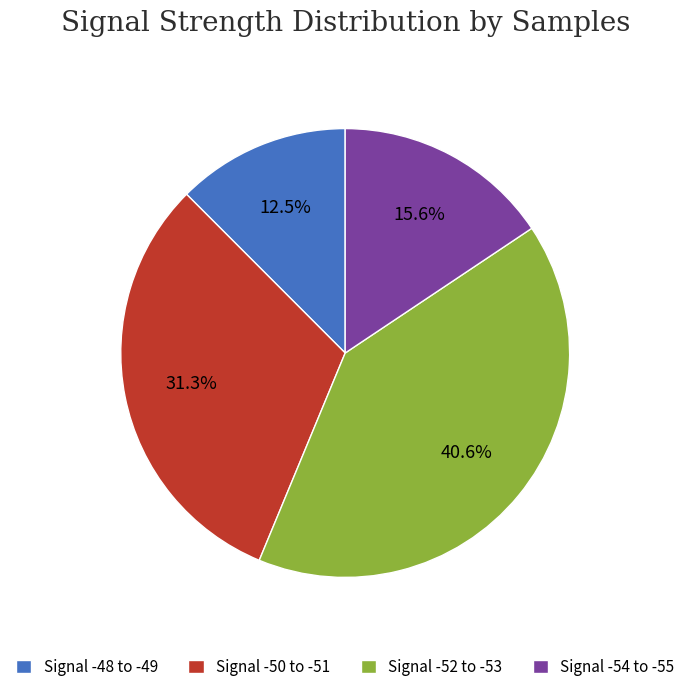

Is Signal -48 to -49 the majority of the pie?

No